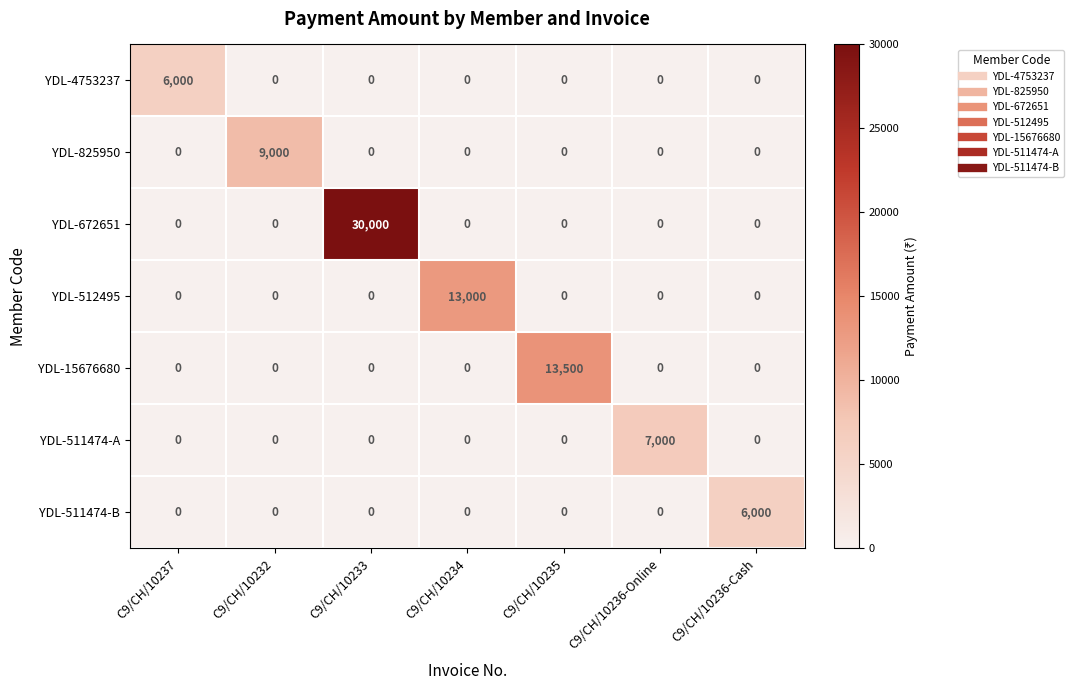

The value of YDL-672651 at C9/CH/10236-Cash is 0. True or false?

True